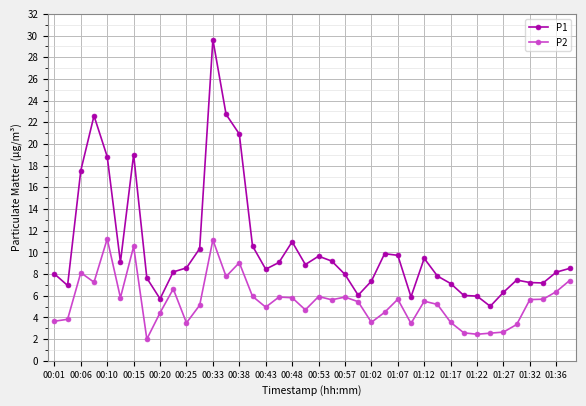

What is the value of the P1 point at the 13th from the left?

29.6